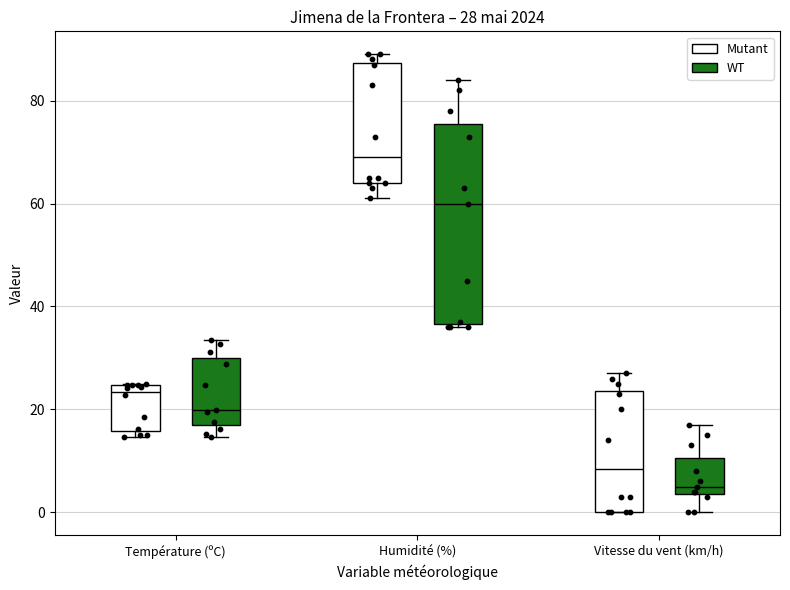

Which box is the tallest, from its lower edge to its upper edge?

Humidité (%) (WT)